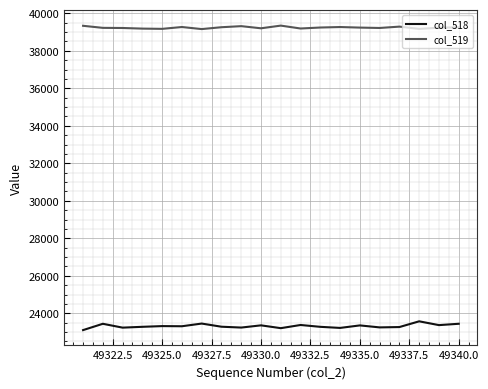

What is the lowest value of the col_519 series?

39155